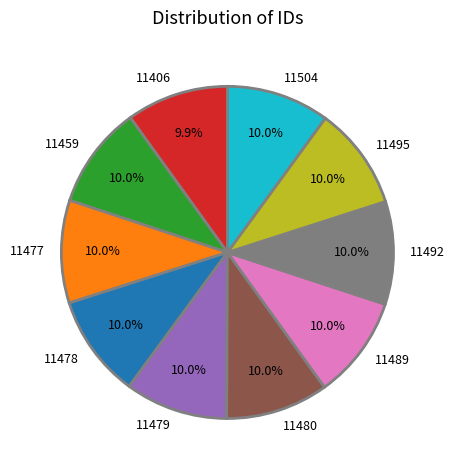

Does 11489 represent more than half of the total?

No